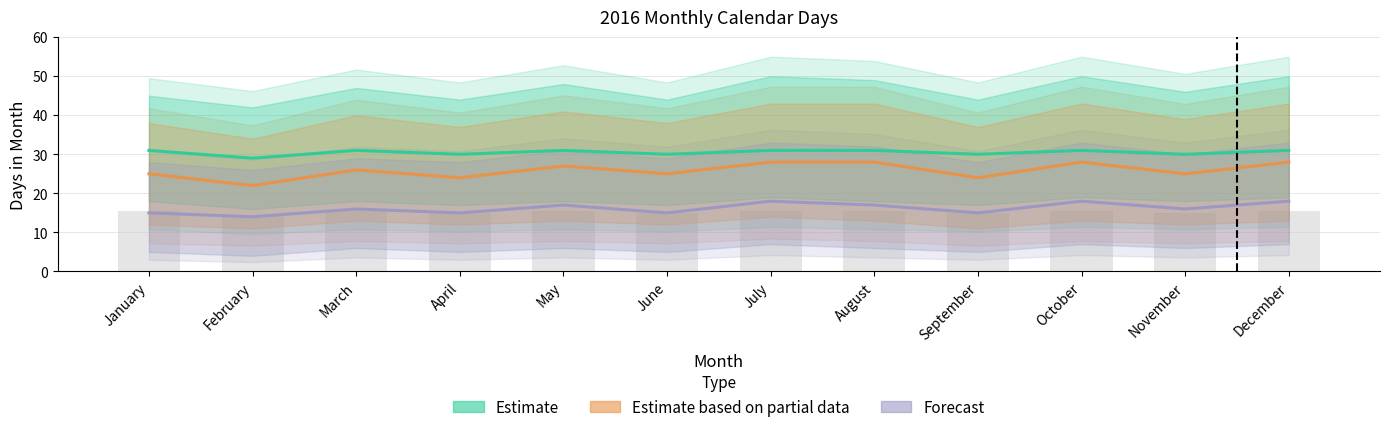

Reading left to right, transcribe all the data shown in this chart.

Estimate: 31	29	31	30	31	30	31	31	30	31	30	31
Estimate based on partial data: 25	22	26	24	27	25	28	28	24	28	25	28
Forecast: 15	14	16	15	17	15	18	17	15	18	16	18